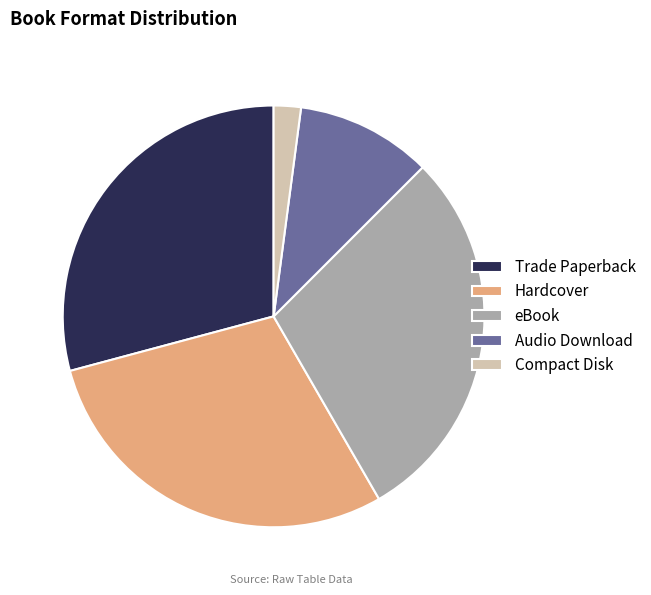

Do Audio Download and Hardcover together represent more than half of the pie?

No